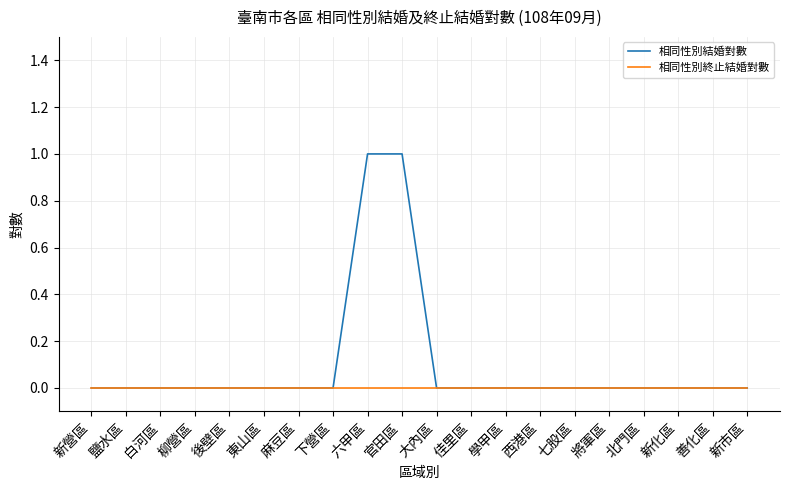

Which series has the largest total across all categories?

相同性別結婚對數